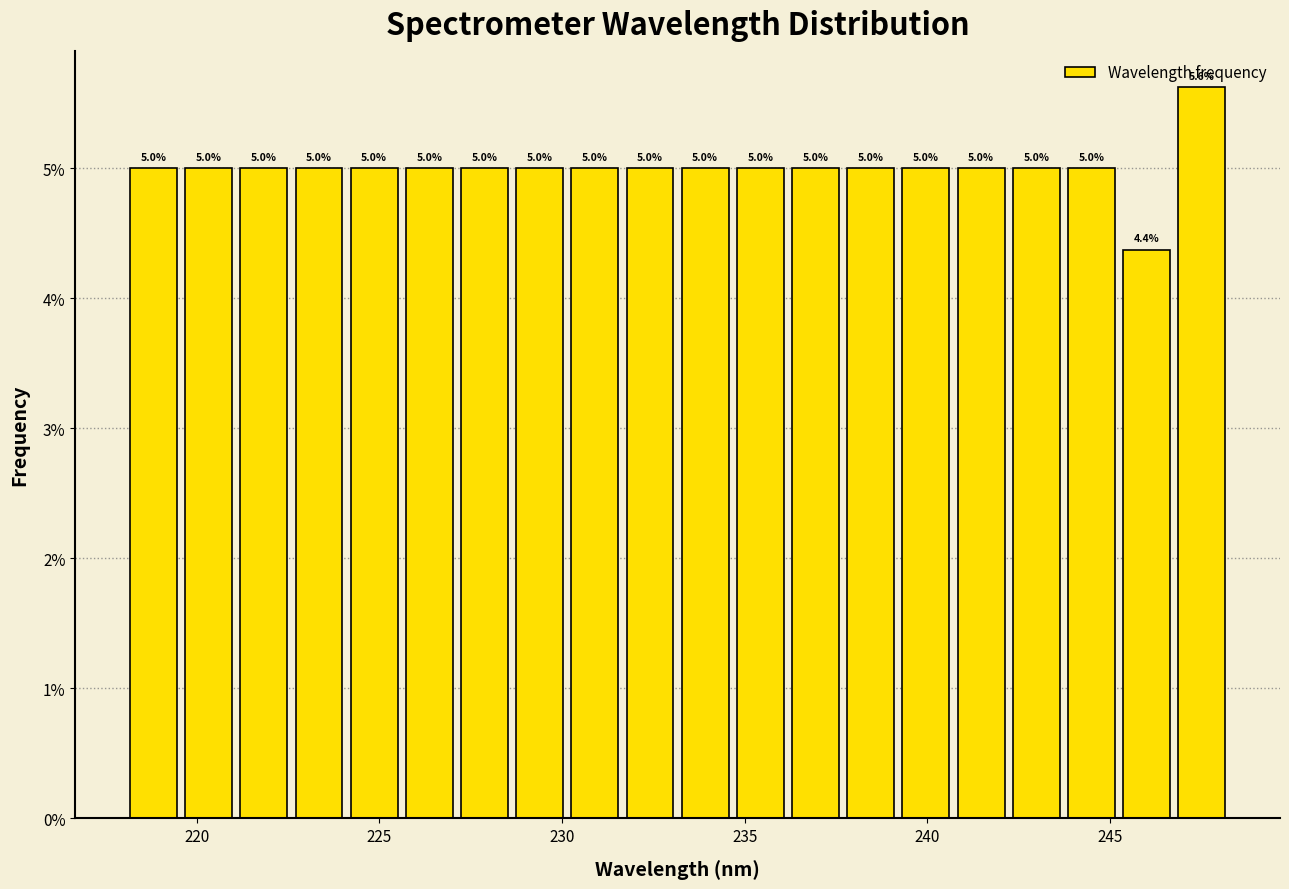

Read against the x-axis, roughly where is the centre of the tallest bar?

247.5